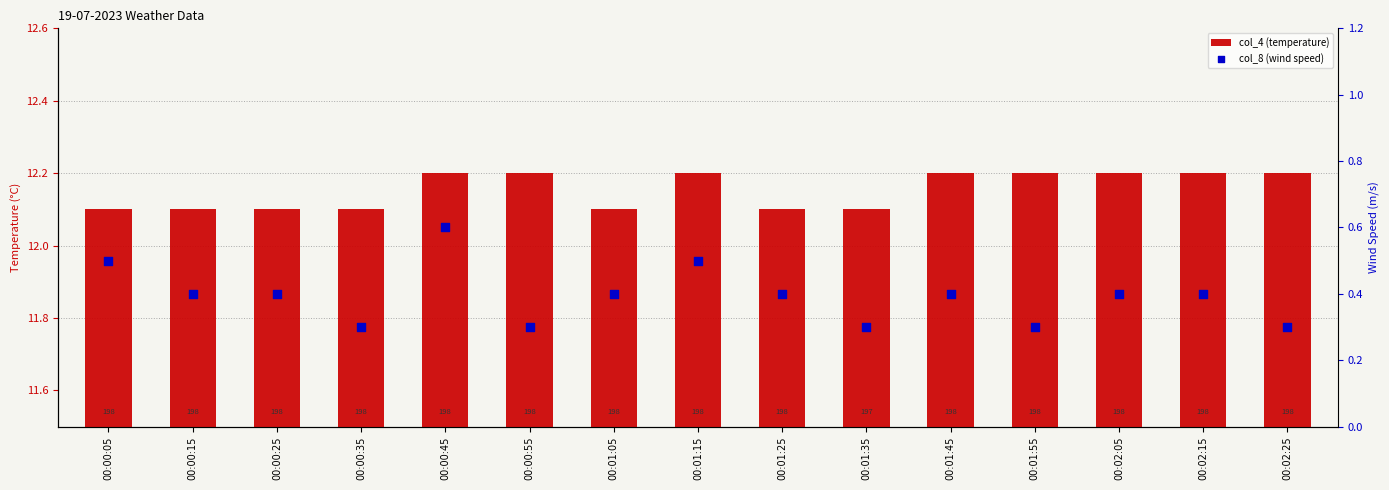

What are all the series names shown in the legend?

col_4 (temperature), col_8 (wind speed)